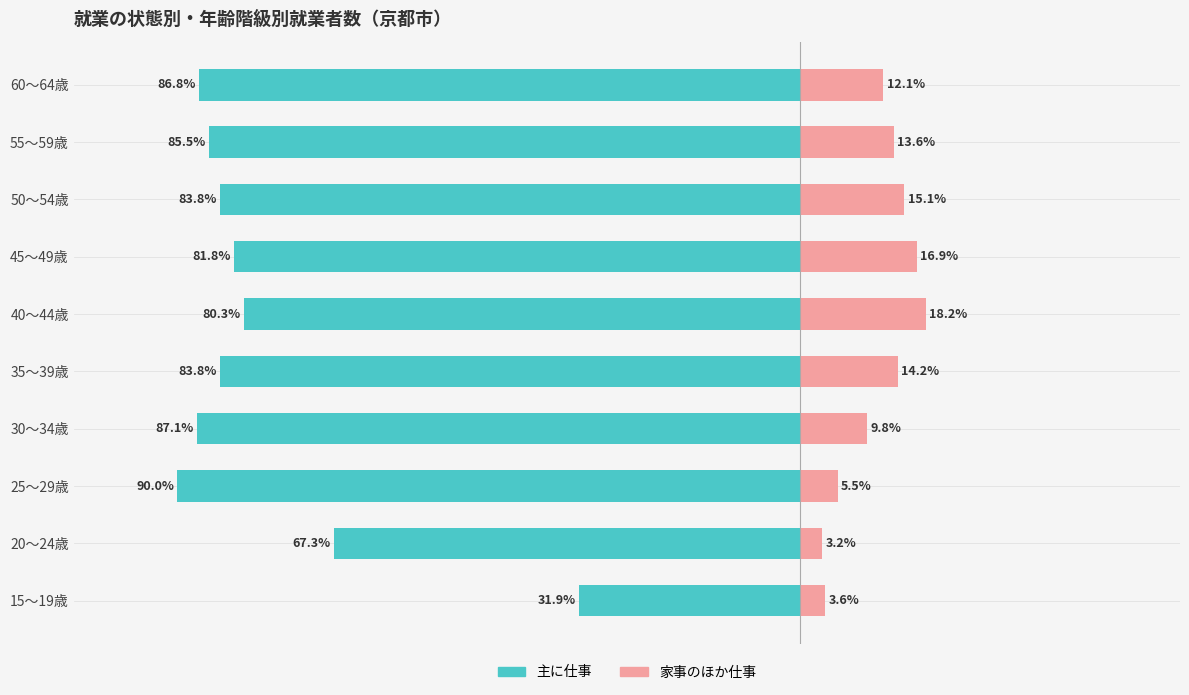

Which series changed the most between 35～39歳 and 60～64歳?

主に仕事